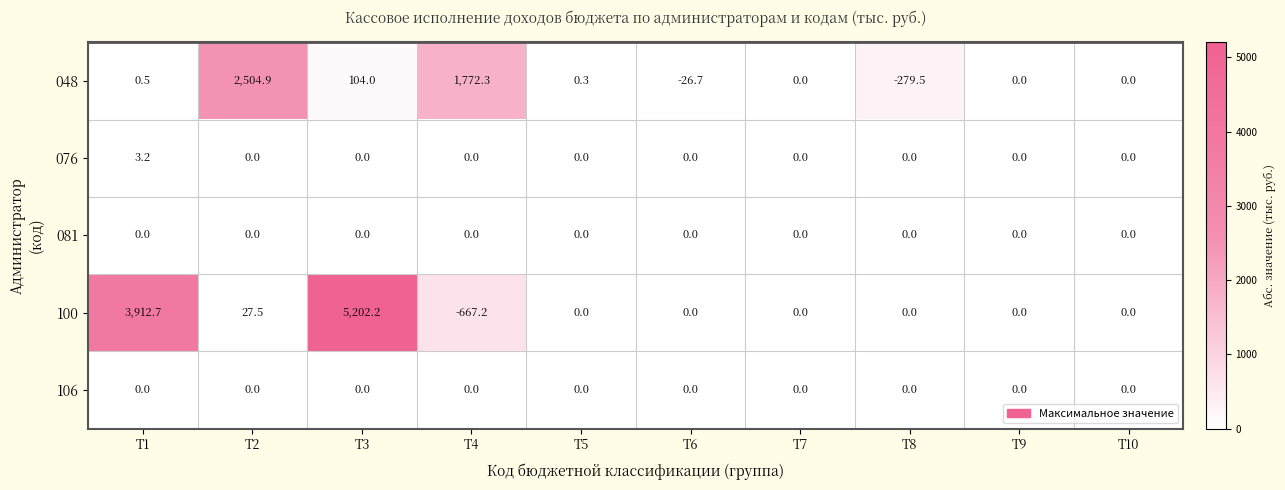

Is it true that 100 equals 3912.7 at T1?

True